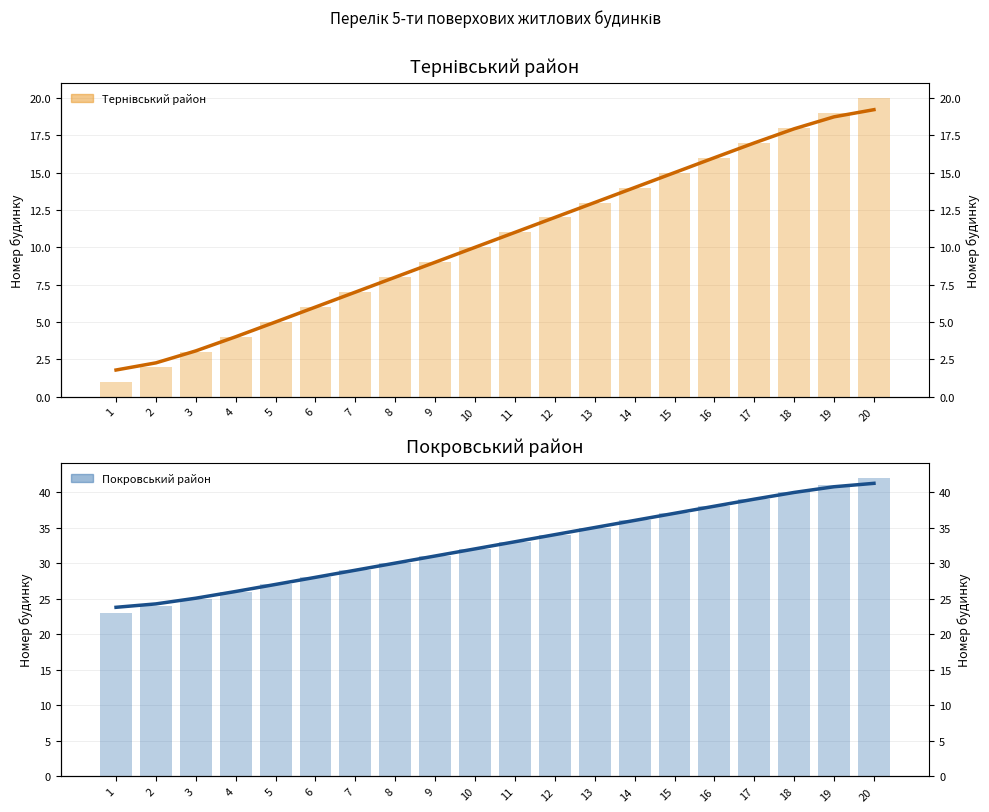

Is the value of Тернівський район at 8 greater than the value of Тернівський район (trend) at 6?

Yes